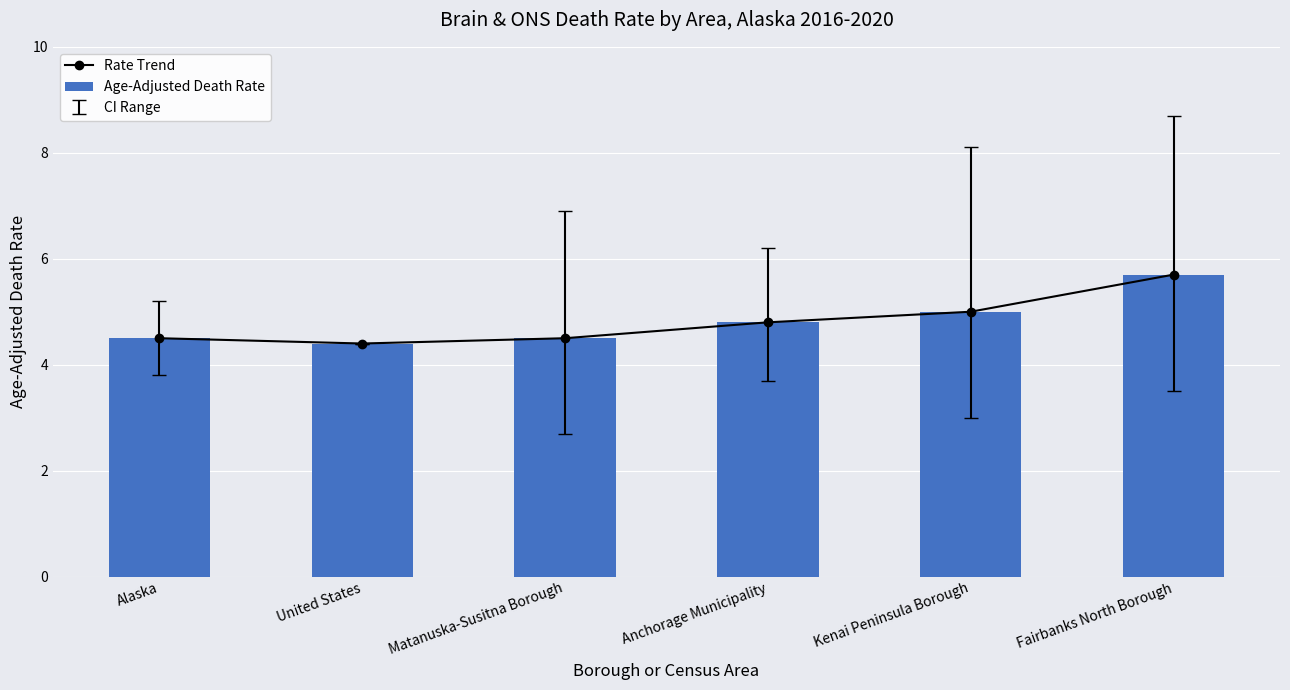

What is the highest value of the Age-Adjusted Death Rate series?

5.7